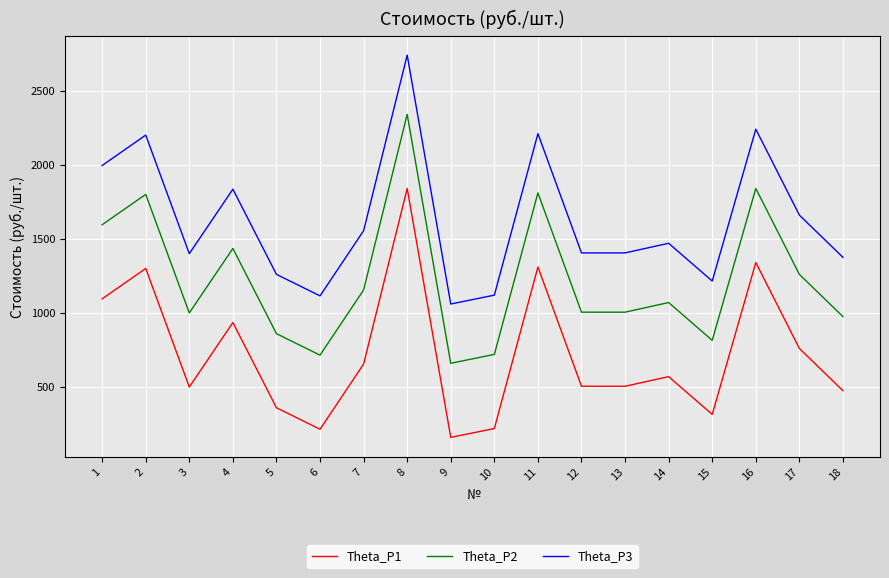

How many series are shown in this chart?

3